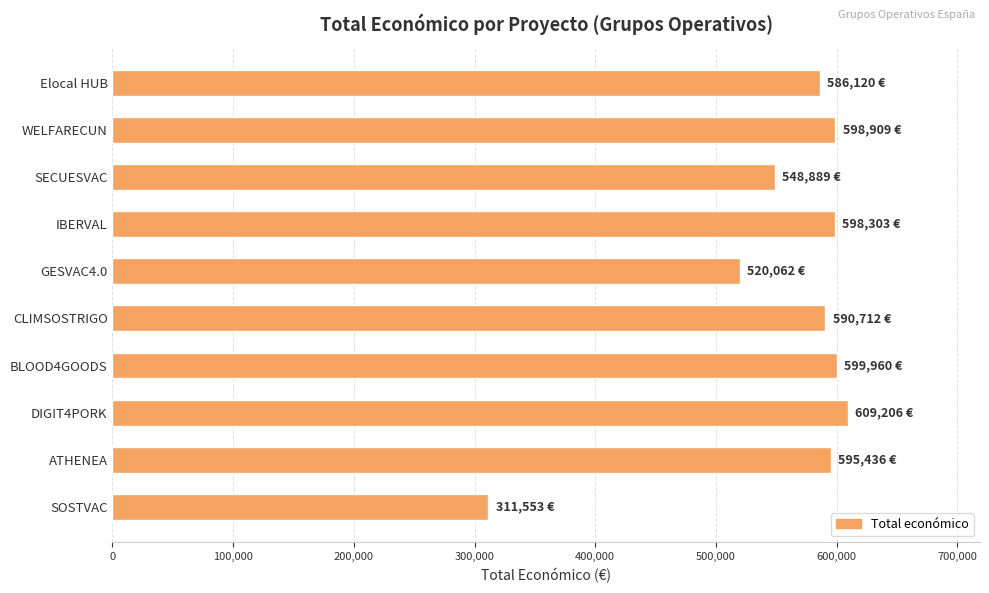

What is the change in value from IBERVAL to GESVAC4.0?

-78241